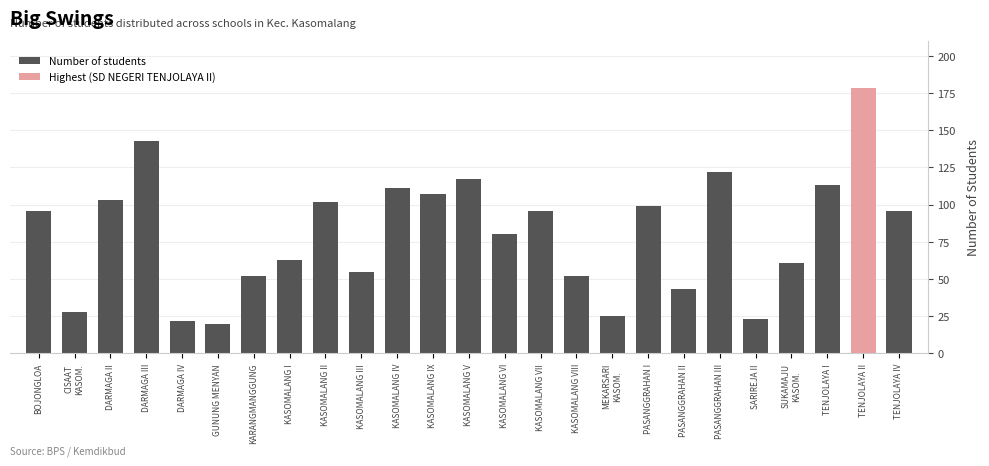

Reading left to right, extract all data points from this chart.

96	28	103	143	22	20	52	63	102	55	111	107	117	80	96	52	25	99	43	122	23	61	113	178	96